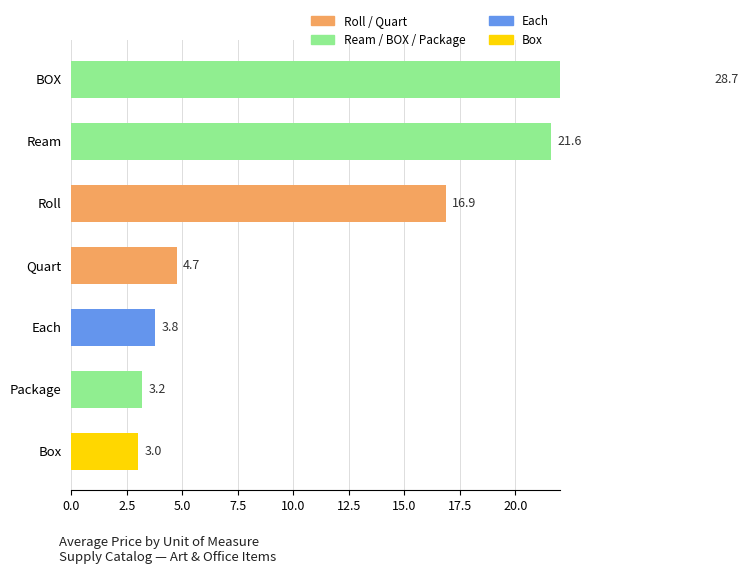

What is the label of the 6th bar from the right?

Ream